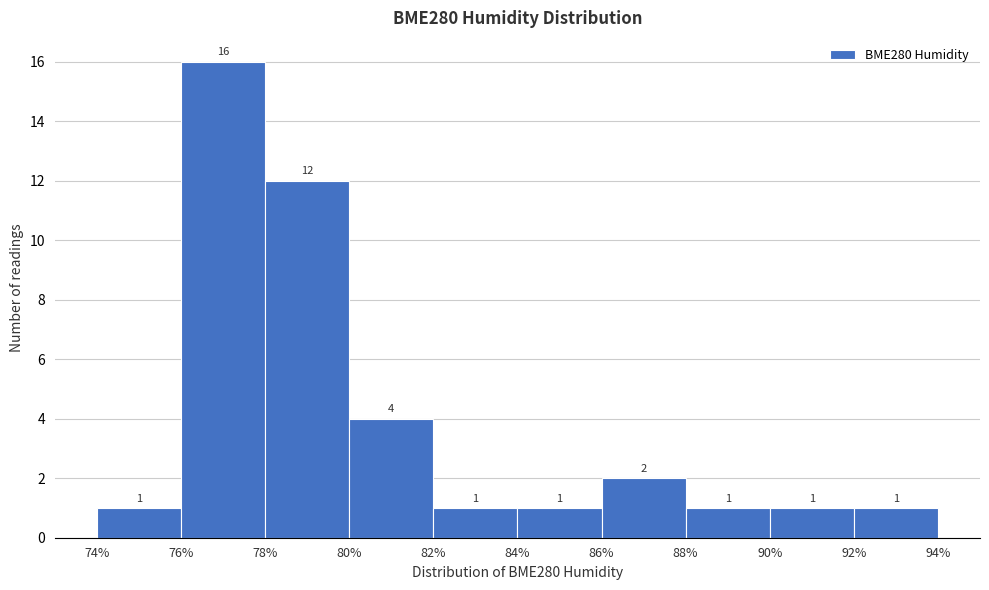

Over which range of the x-axis is the bar tallest?

76% to 78%